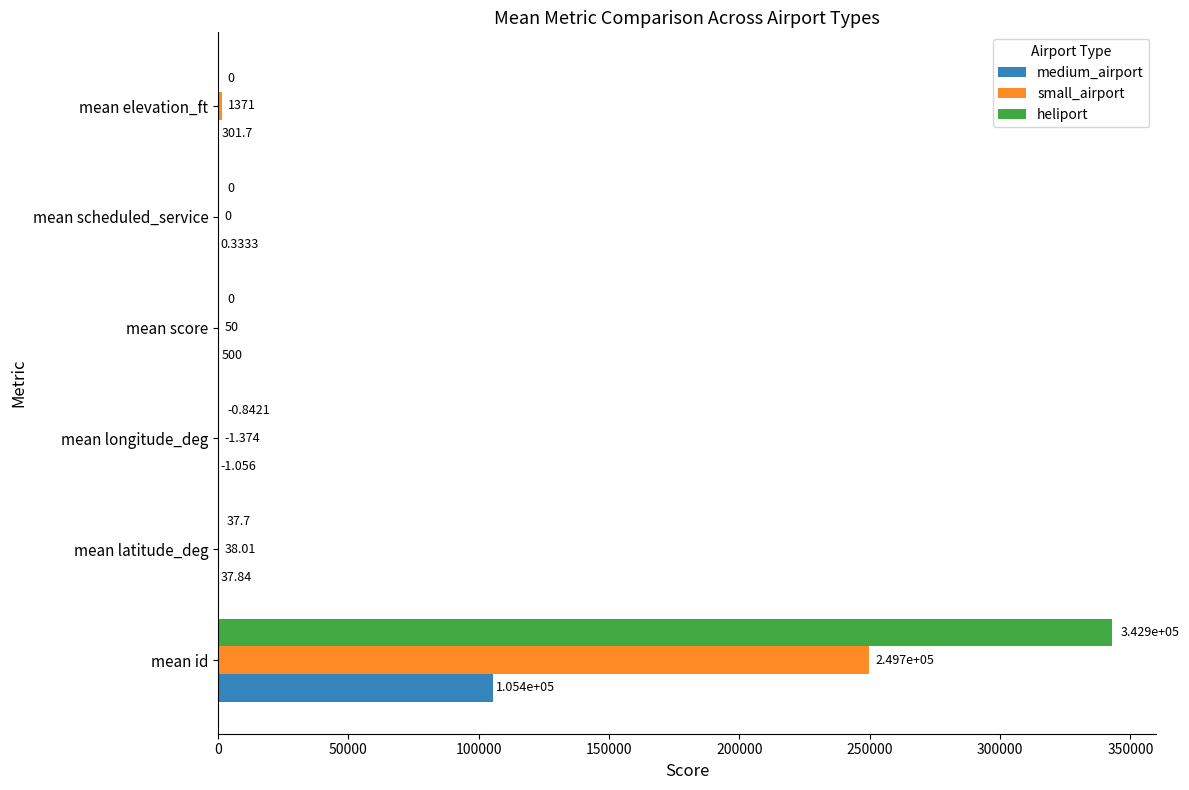

At which label is heliport closest to 171430?

mean latitude_deg